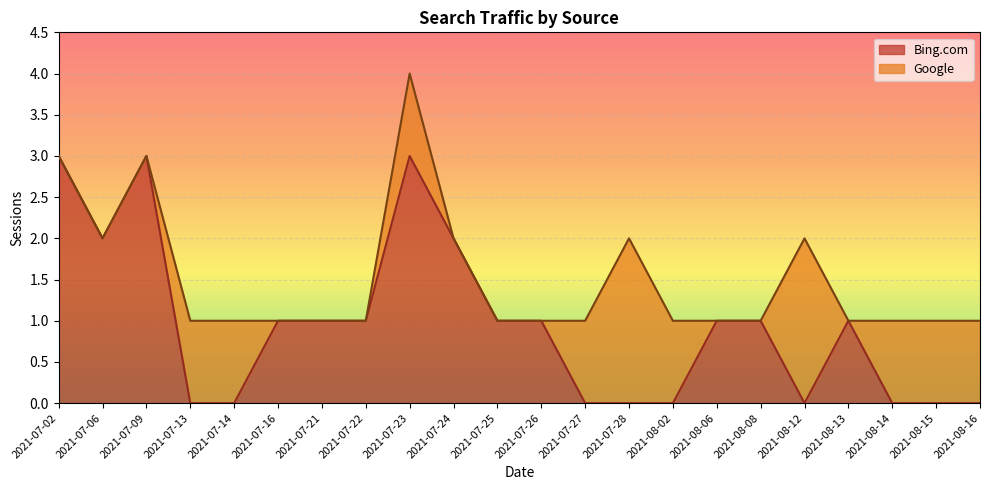

At which label does the data first exceed 1?

2021-07-02